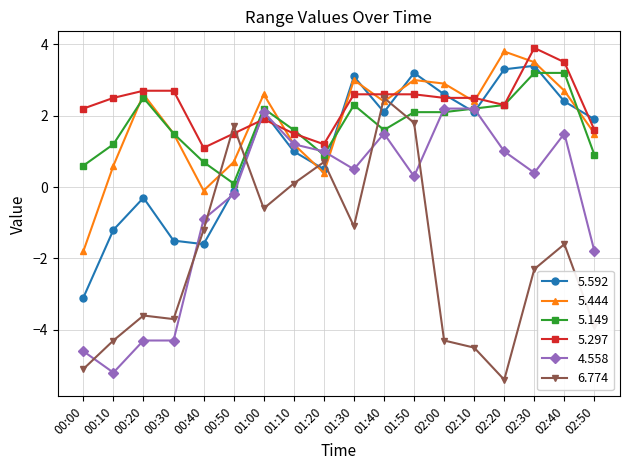

After their last crossing, which series has the higher values: 6.774 or 4.558?

4.558